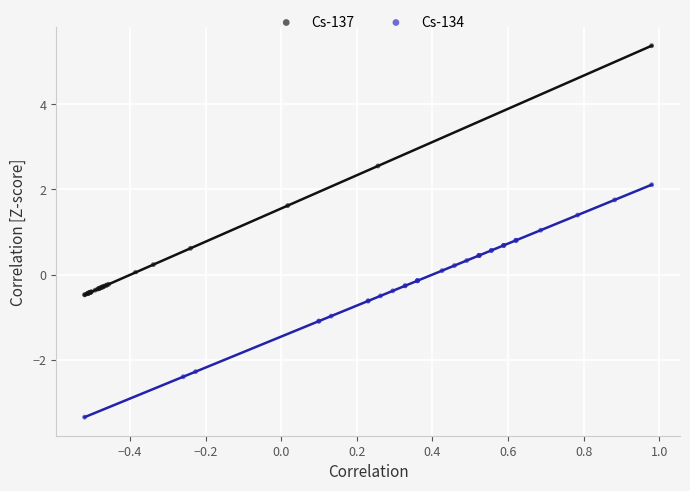

What are all the series names shown in the legend?

Cs-137, Cs-134